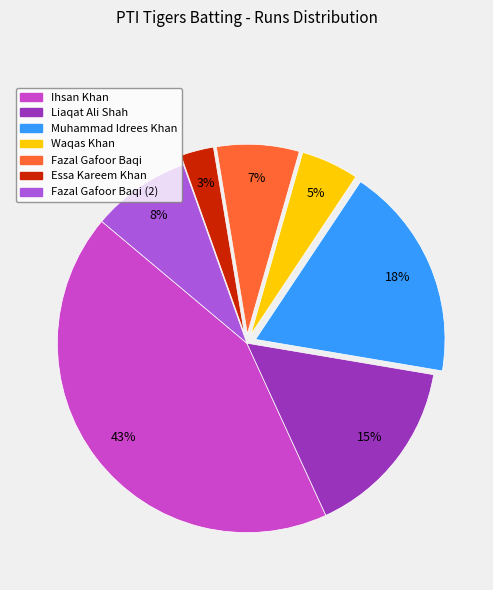

Rank the categories by value from highest to lowest.

Ihsan Khan, Muhammad Idrees Khan, Liaqat Ali Shah, Fazal Gafoor Baqi (2), Fazal Gafoor Baqi, Waqas Khan, Essa Kareem Khan